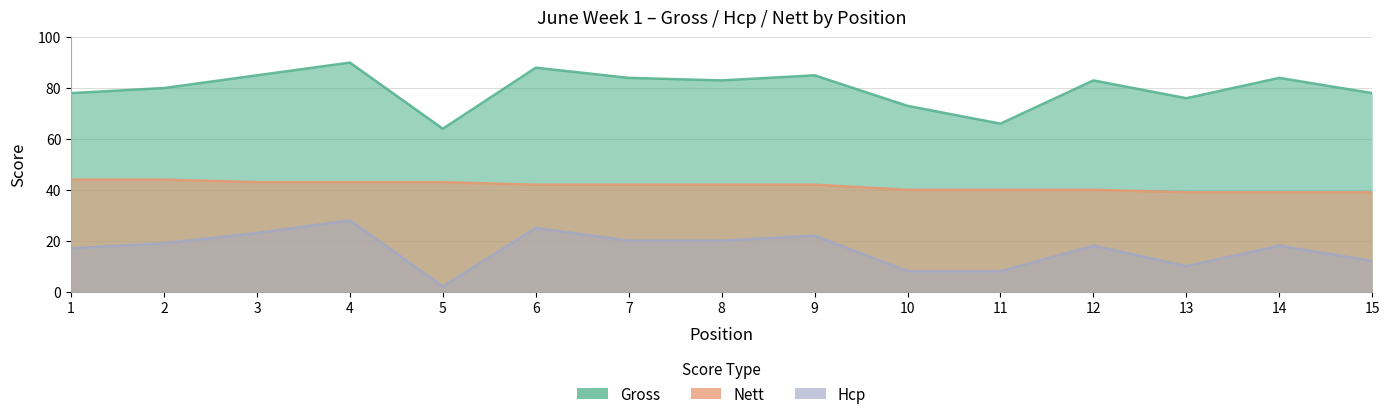

At how many categories does at least one series exceed 5?

15